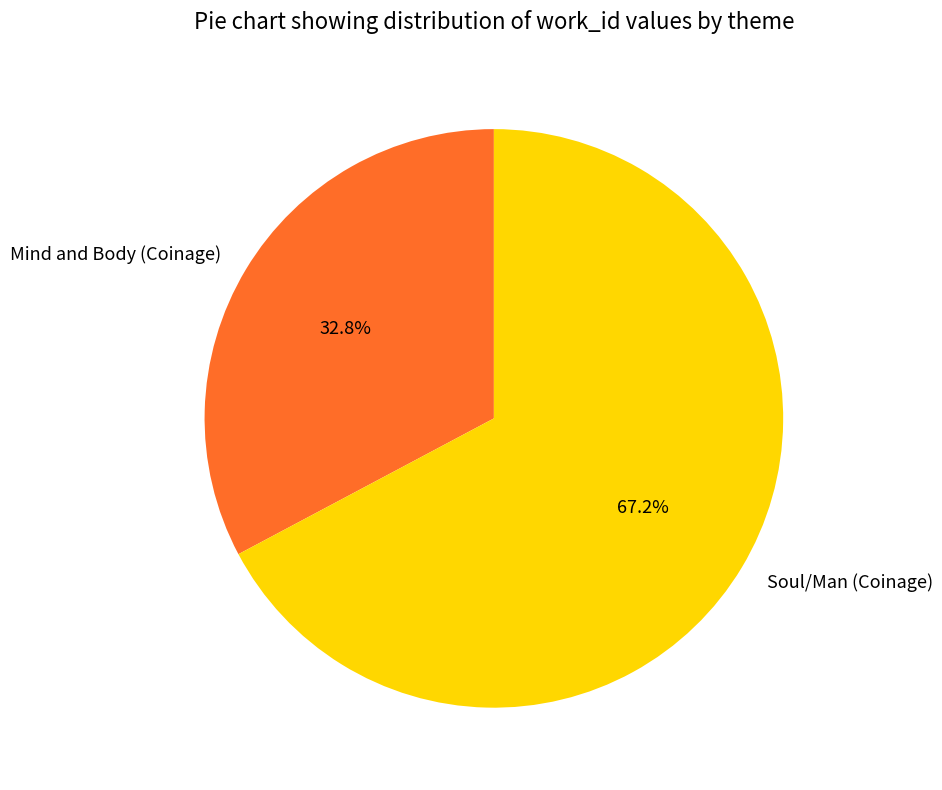

Is there a majority slice in this chart?

Yes